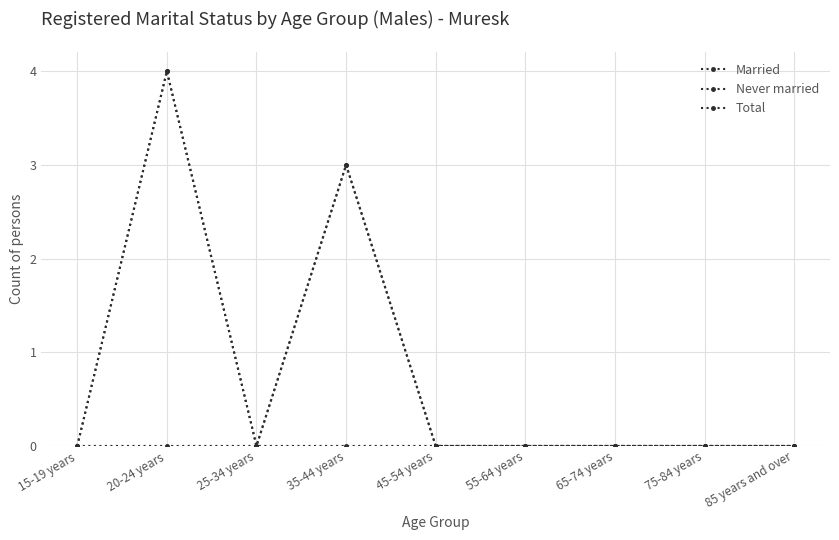

In Married, how many points are higher than both neighbors (excluding endpoints)?

1